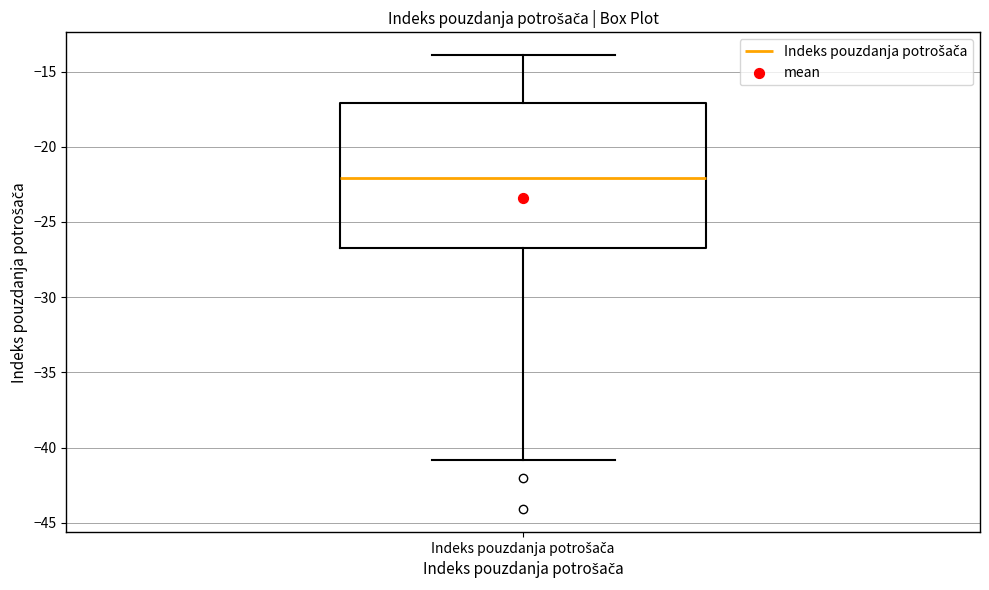

Read this box plot against the y-axis: the position of the median line, the range covered by the box, and the ends of both whiskers. The values are not printed on the chart, so give them approximately, as read against the axis.

median -22.0, box -26.5 to -17.0, whiskers -41.0 to -14.0